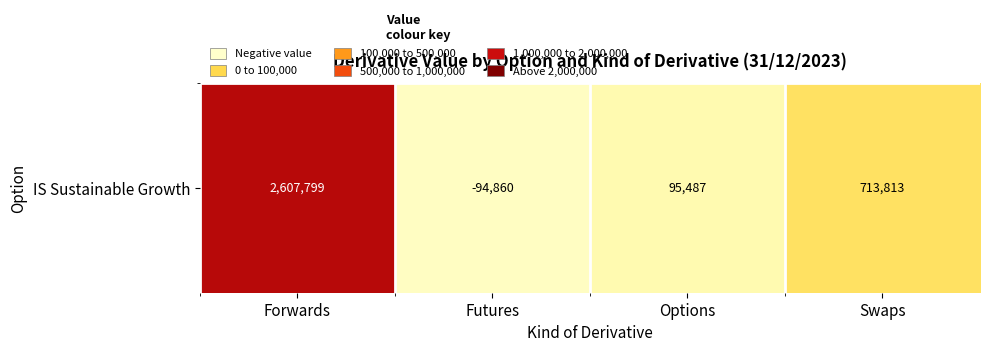

Approximately how many times larger is the value at Swaps compared to Options?

7.5